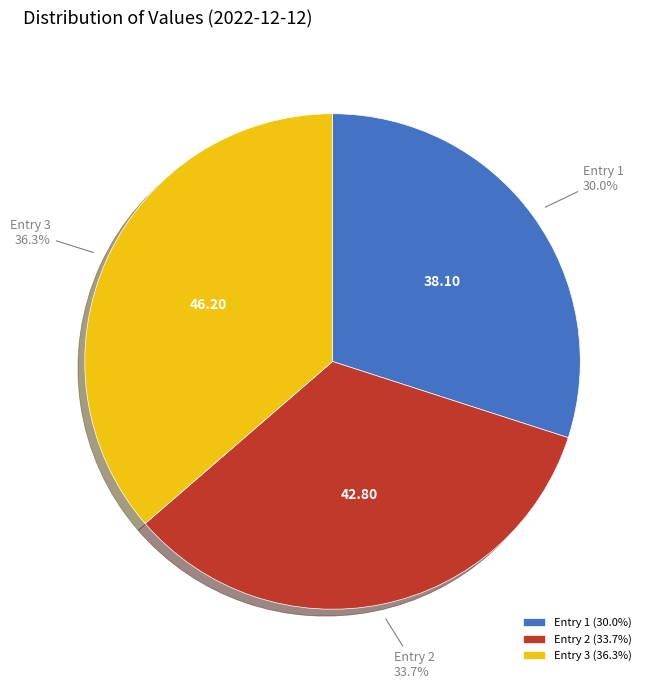

Which has a higher value, Entry 1 or Entry 2?

Entry 2